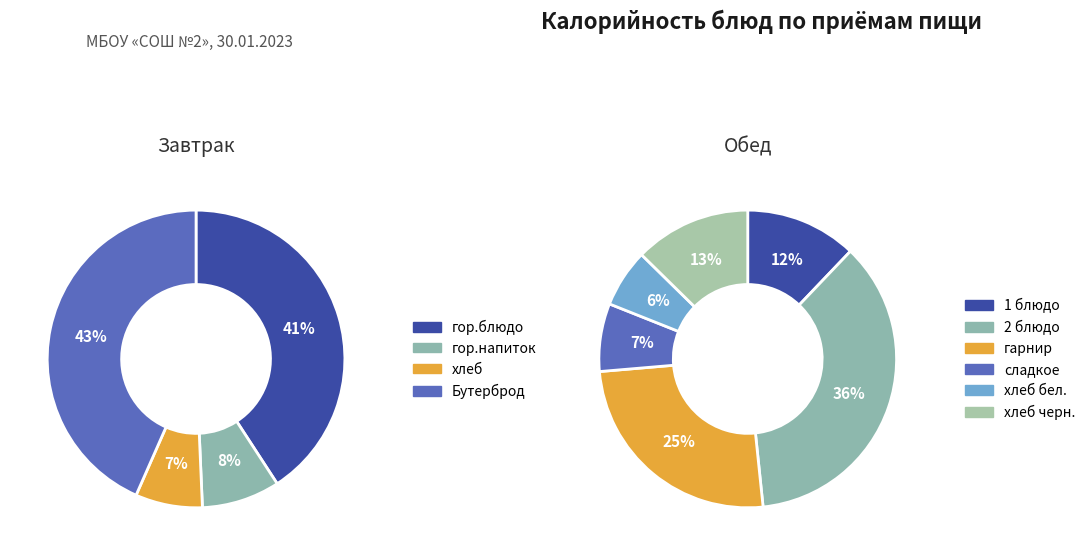

What percentage is the хлеб slice, to the nearest percent?

7%